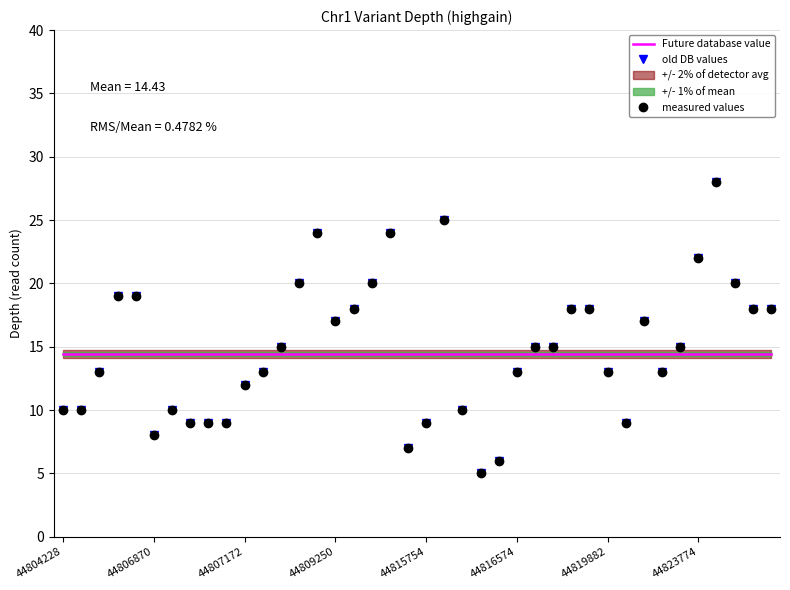

What is the total value across all series at 17?

54.4